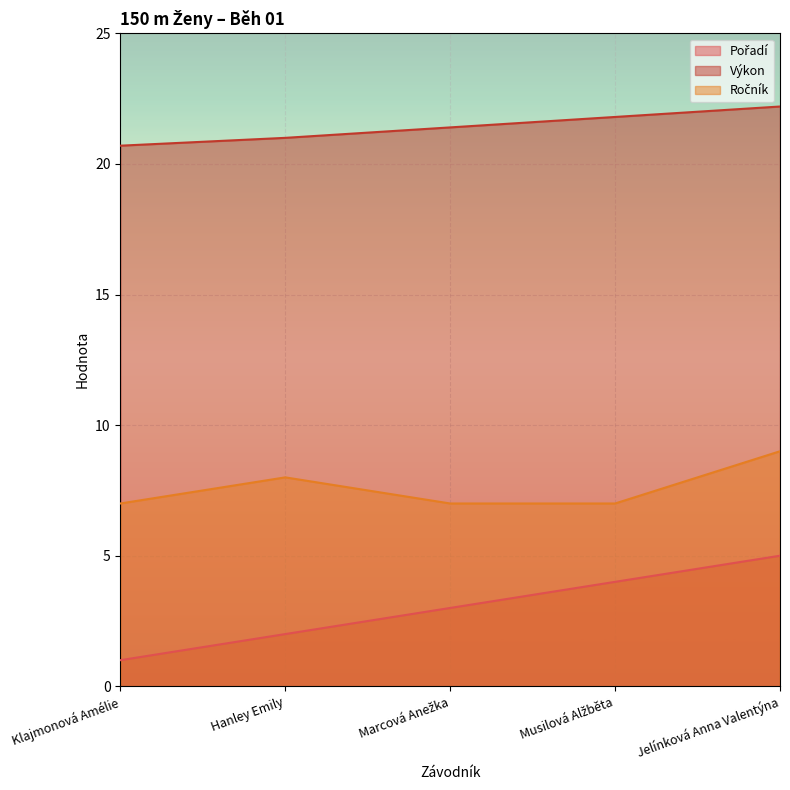

Which has a higher value, Hanley Emily or Marcová Anežka?

Marcová Anežka